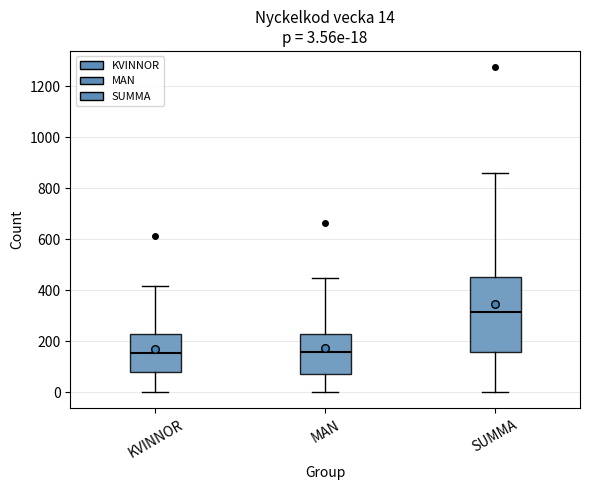

Which box's median line is the highest?

SUMMA